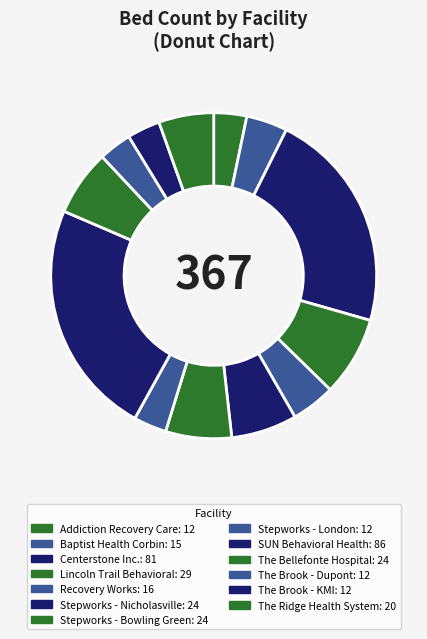

To the nearest percent, what is the average slice percentage?

8%